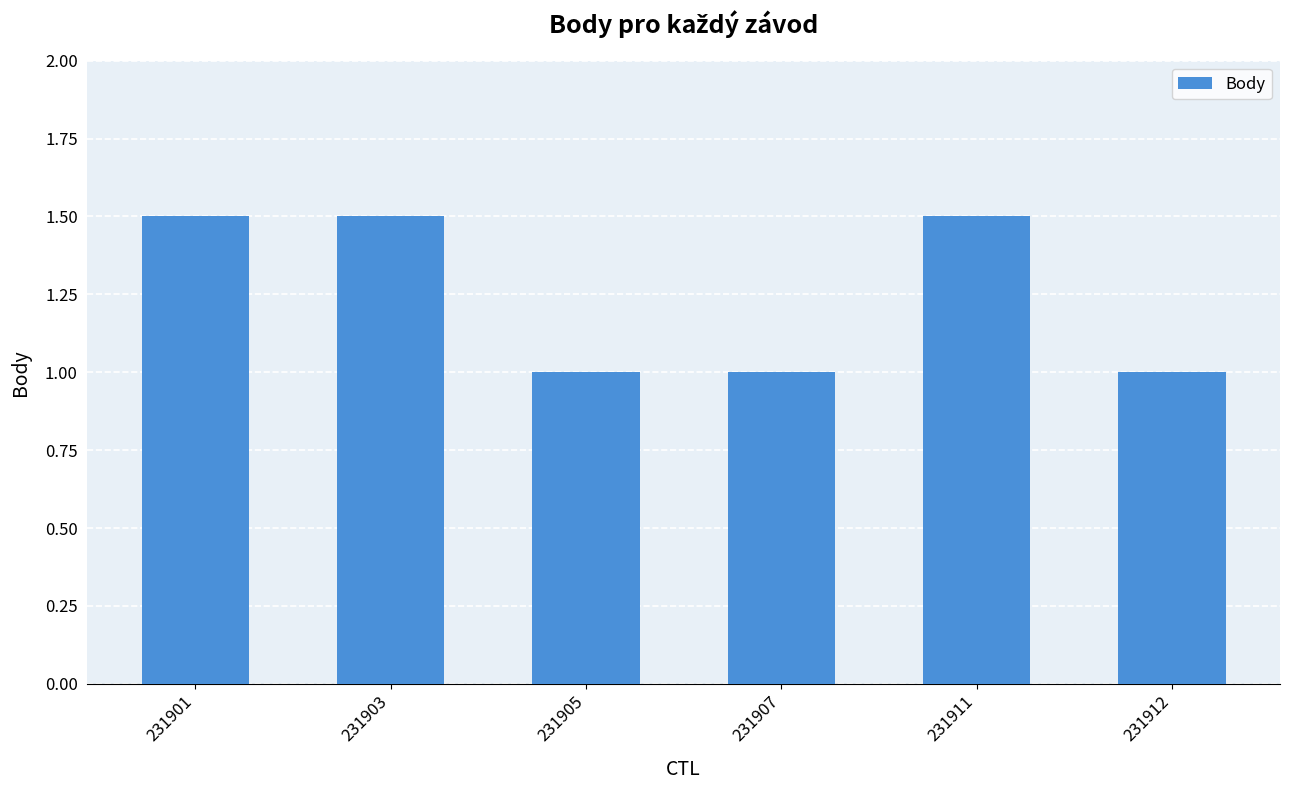

What is the difference between the second highest and second lowest values?

0.5